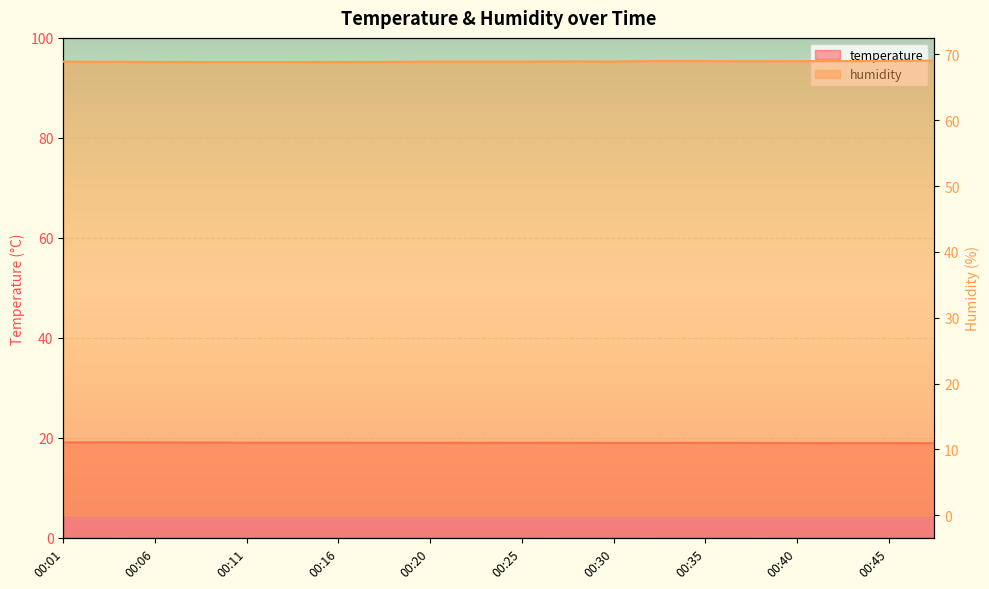

What is the value of the humidity point at the 1st from the left?

68.9